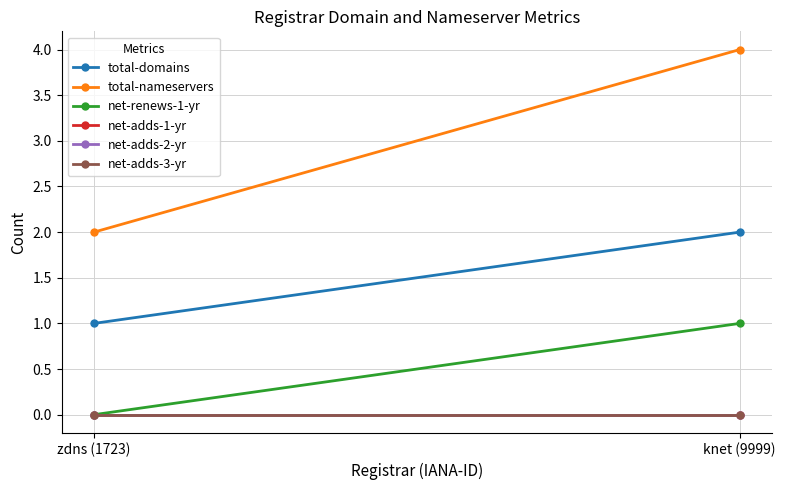

What is the difference between the total-domains values at zdns (1723) and knet (9999)?

1